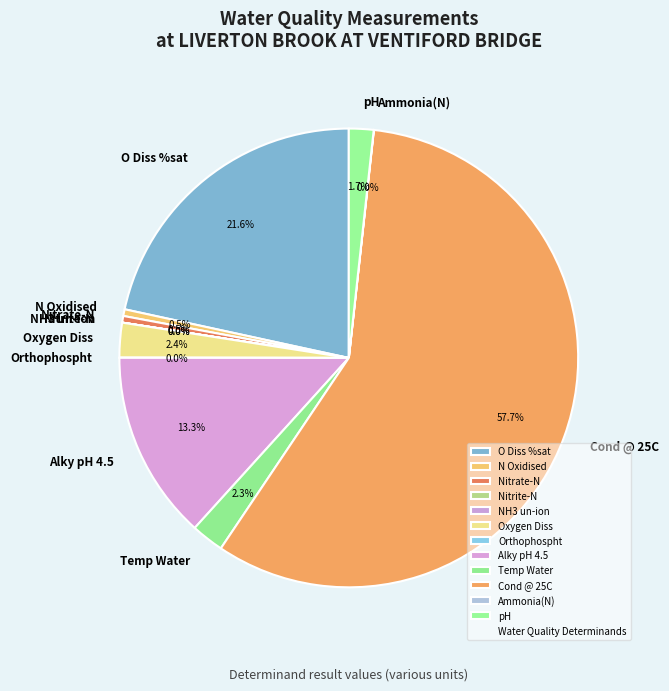

What is the largest slice in the pie chart?

Cond @ 25C